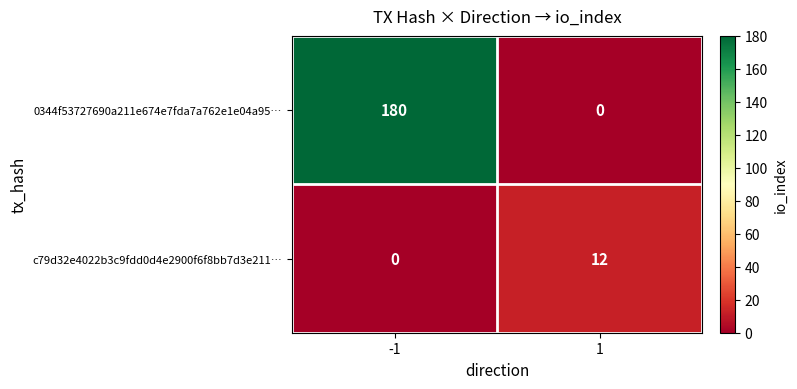

Reading left to right, what are all the values shown in this chart?

0344f53727690a211e674e7fda7a762e1e04a95…: -1=180	1=0
c79d32e4022b3c9fdd0d4e2900f6f8bb7d3e211…: -1=0	1=12